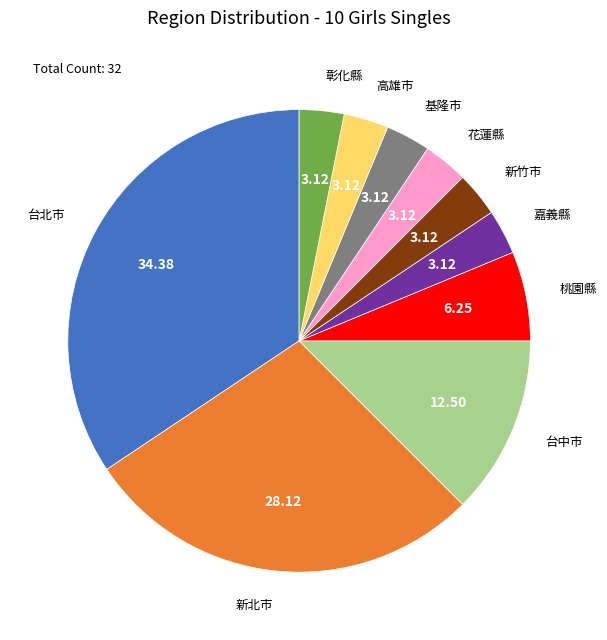

The 台中市 slice represents 12% of the pie. True or false?

True